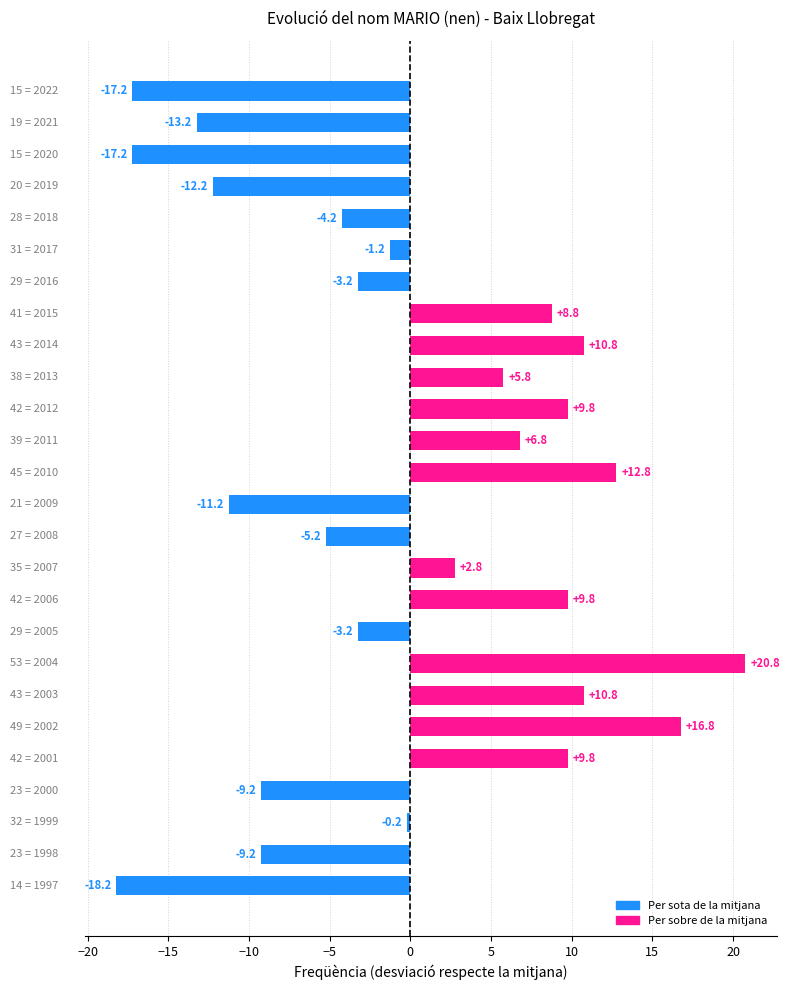

What is the value of the 3rd bar from the top?

-17.2